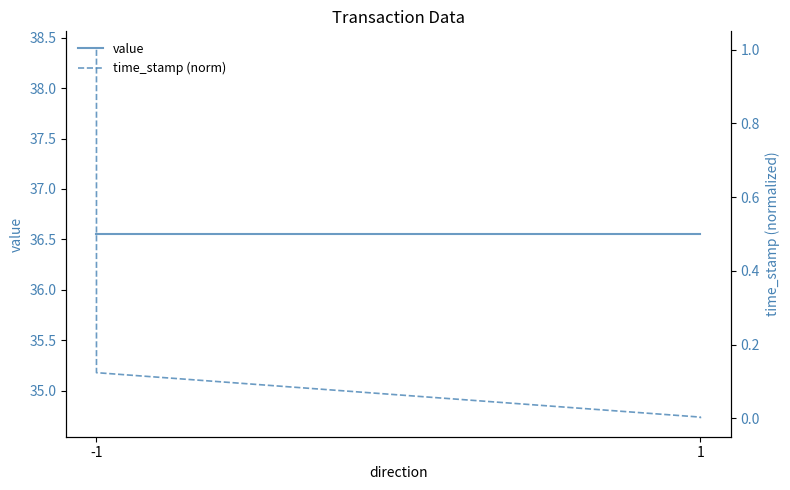

At which category is the sum across all series the highest?

-1